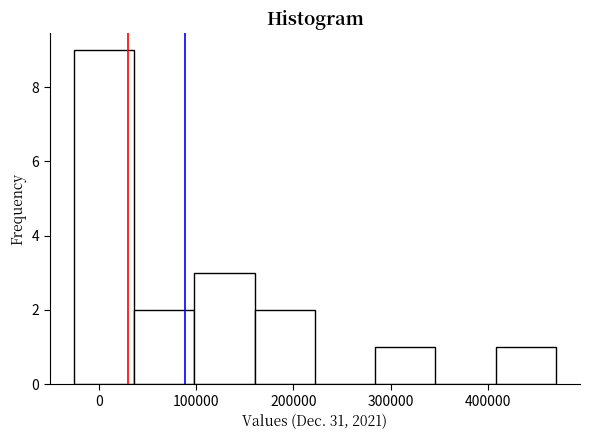

Reading left to right, transcribe this chart: for each bar, give the range it covers on the x-axis and its height. Neither the bar edges nor the heights are printed on the chart, so give them approximately, as read against the axes.

-30000 to 40000: 9
40000 to 100000: 2
100000 to 160000: 3
160000 to 220000: 2
220000 to 280000: 0
280000 to 350000: 1
350000 to 410000: 0
410000 to 470000: 1